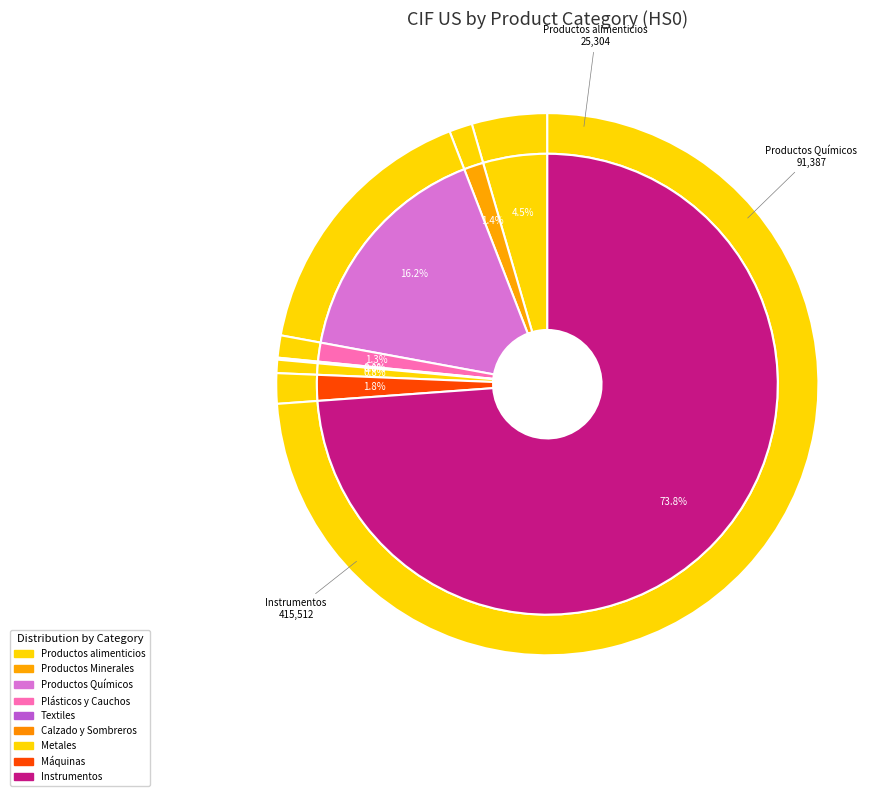

Which category has the smallest portion of the pie?

Calzado y Sombreros